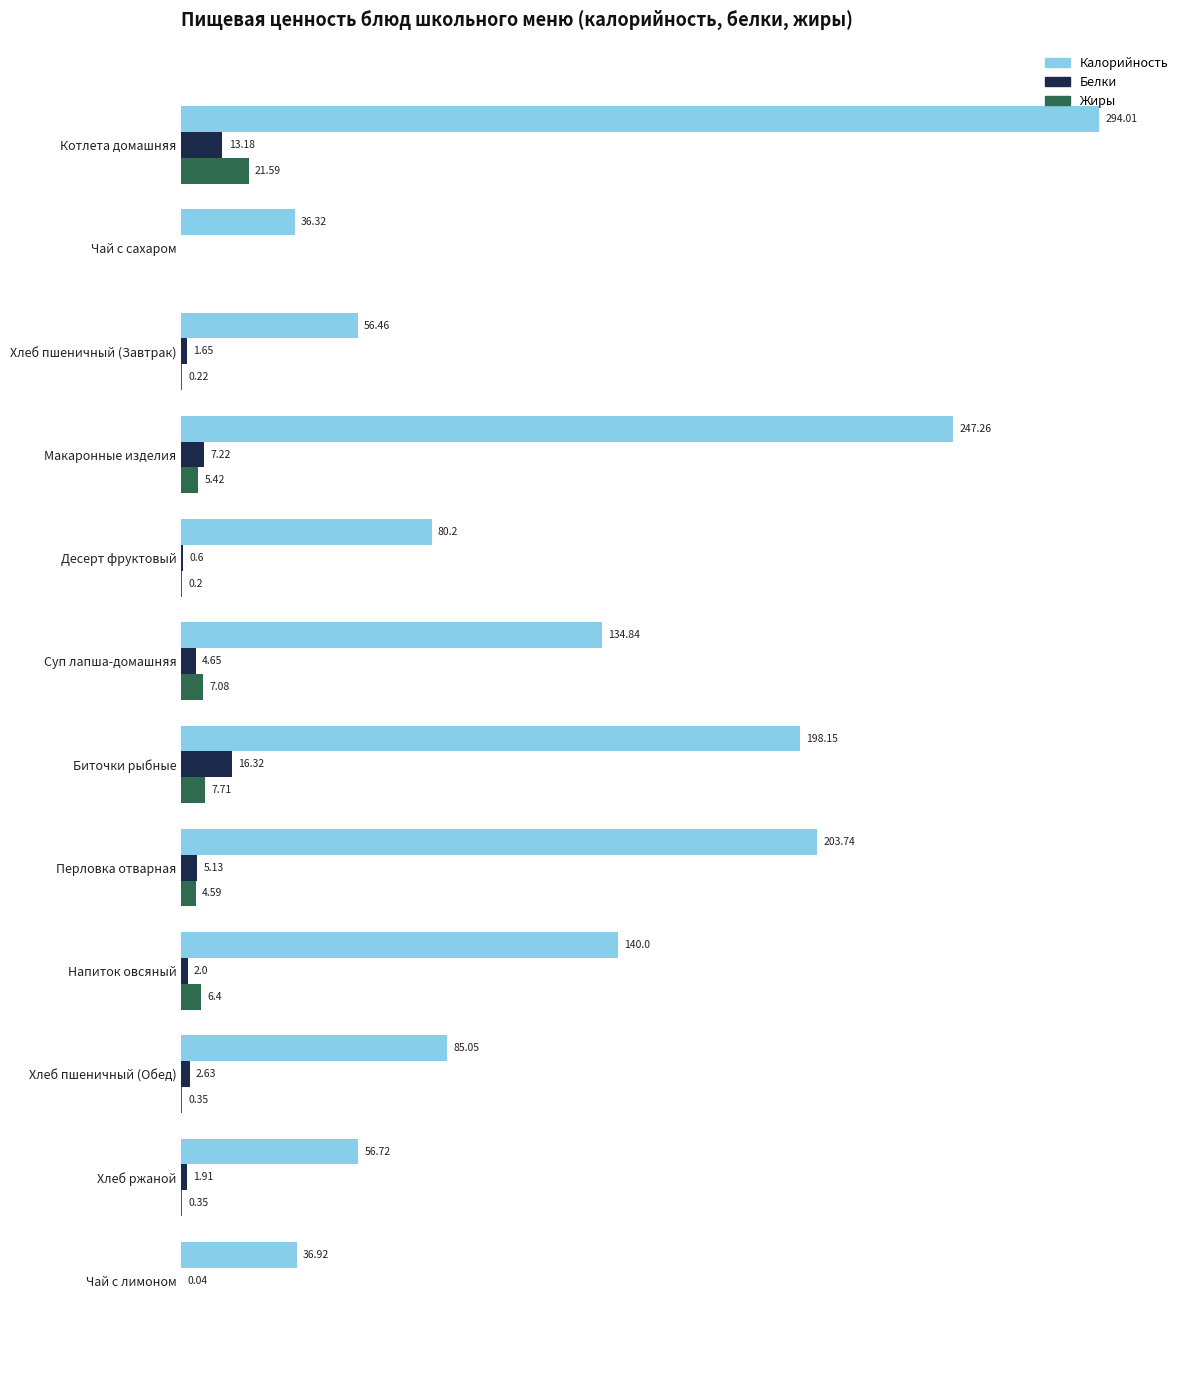

Which series changed the most between Котлета домашняя and Макаронные изделия?

Калорийность